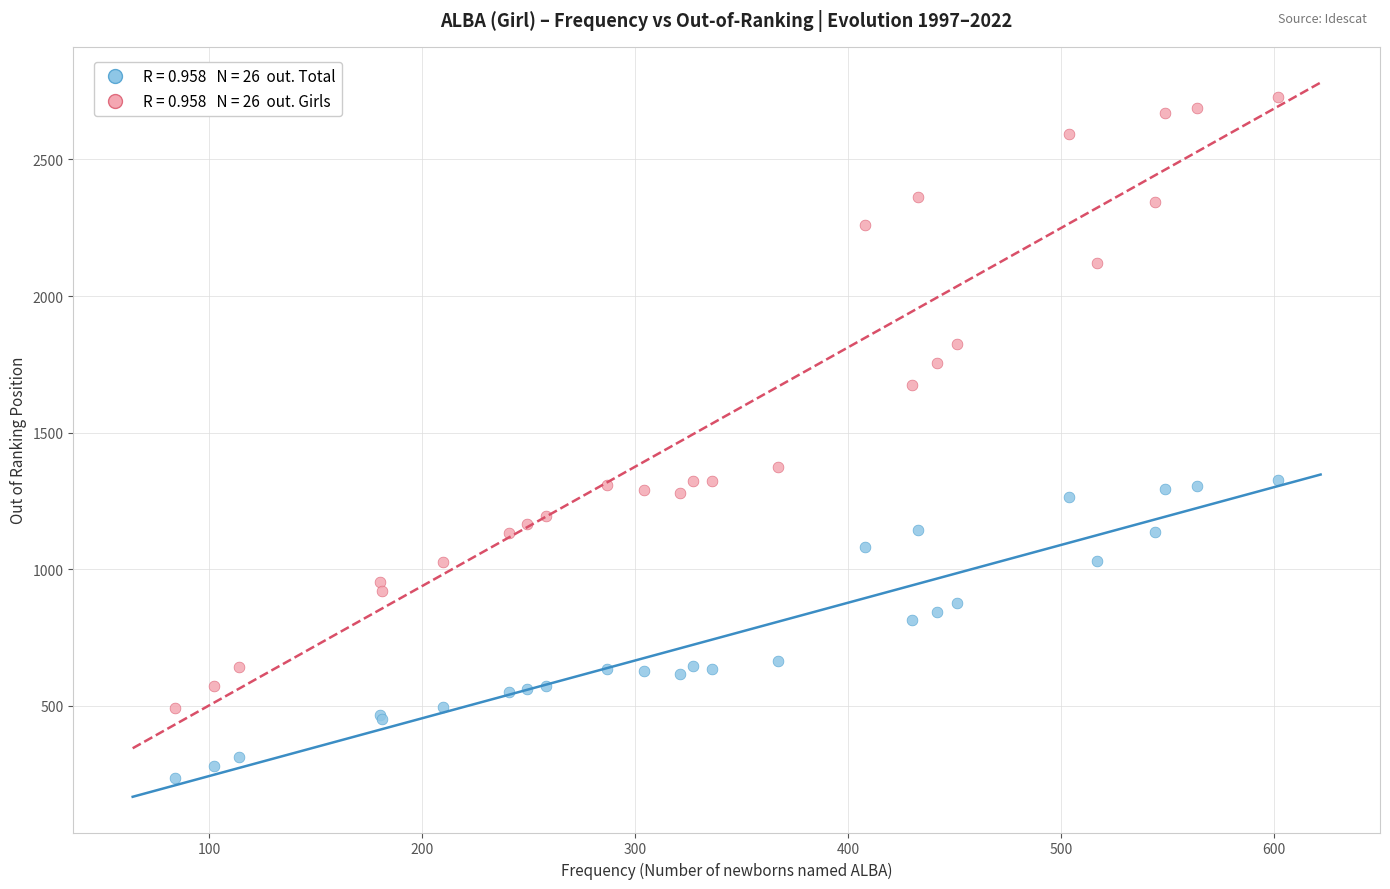

Across all series, what Y value is closest to 1483?

1374